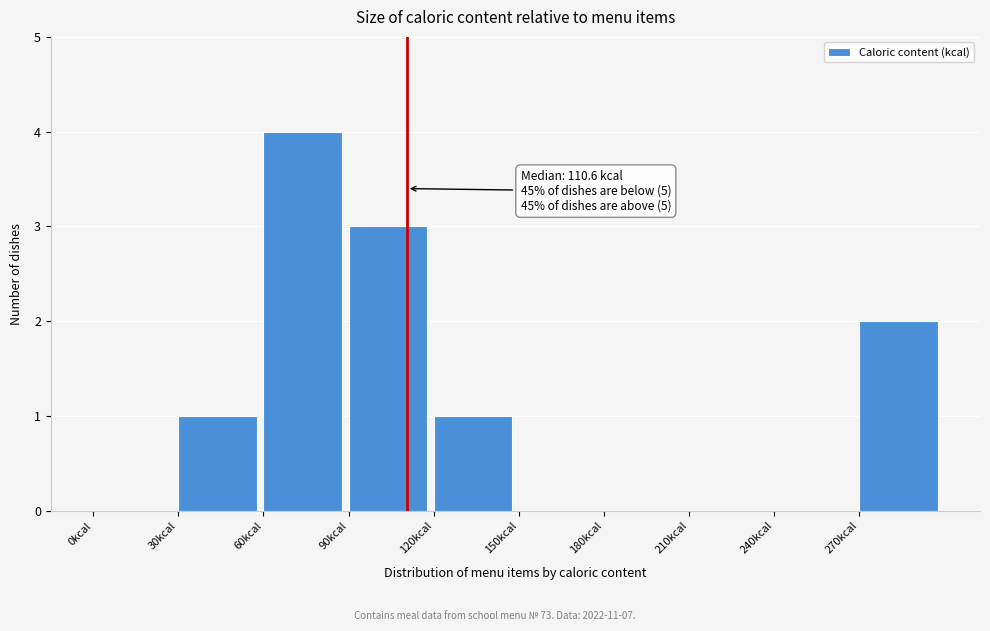

Which range on the x-axis has the tallest bar?

60 to 90